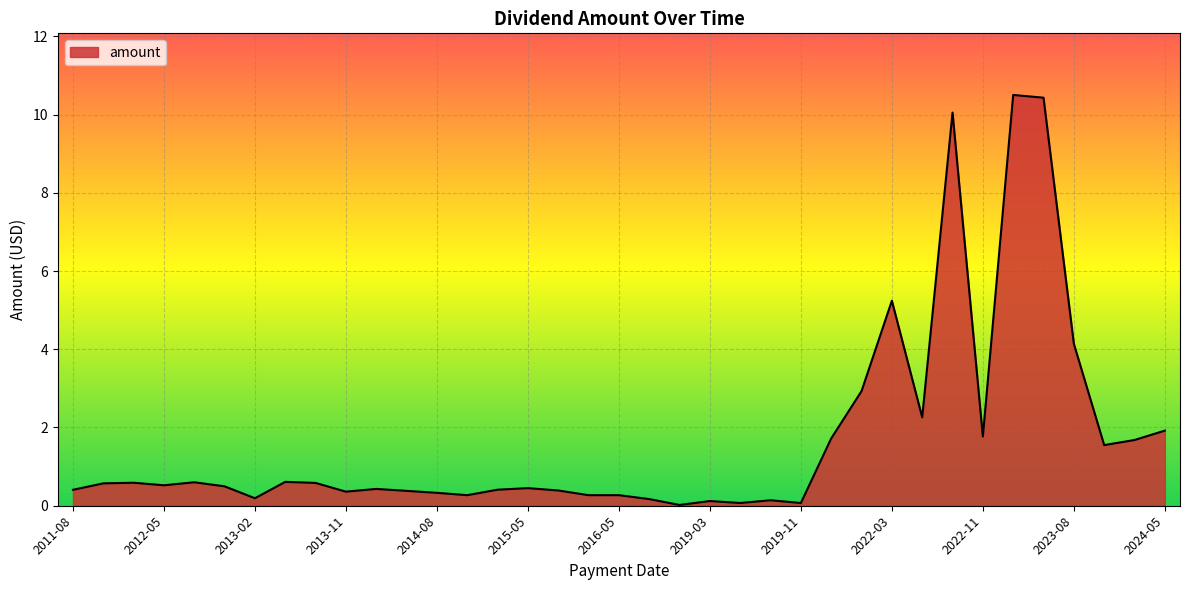

Rank the categories by value from lowest to highest.

2017-05, 2019-05, 2019-11, 2019-03, 2019-08, 2016-08, 2013-02, 2014-11, 2016-03, 2016-05, 2014-08, 2013-11, 2014-05, 2015-08, 2011-08, 2015-03, 2014-03, 2015-05, 2012-11, 2012-05, 2011-11, 2013-08, 2012-02, 2012-08, 2013-05, 2023-11, 2024-03, 2021-08, 2022-11, 2024-05, 2022-05, 2021-11, 2023-08, 2022-03, 2022-08, 2023-05, 2023-03